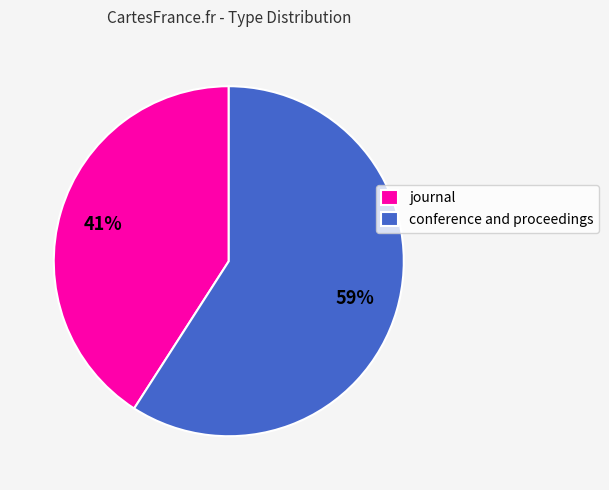

Do journal and conference and proceedings together represent more than half of the pie?

Yes